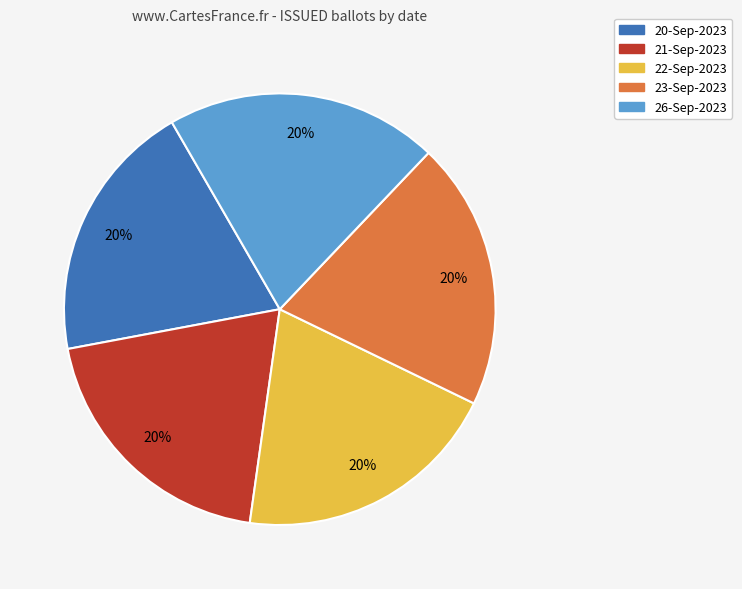

To the nearest percent, what percentage of the pie is 23-Sep-2023?

20%